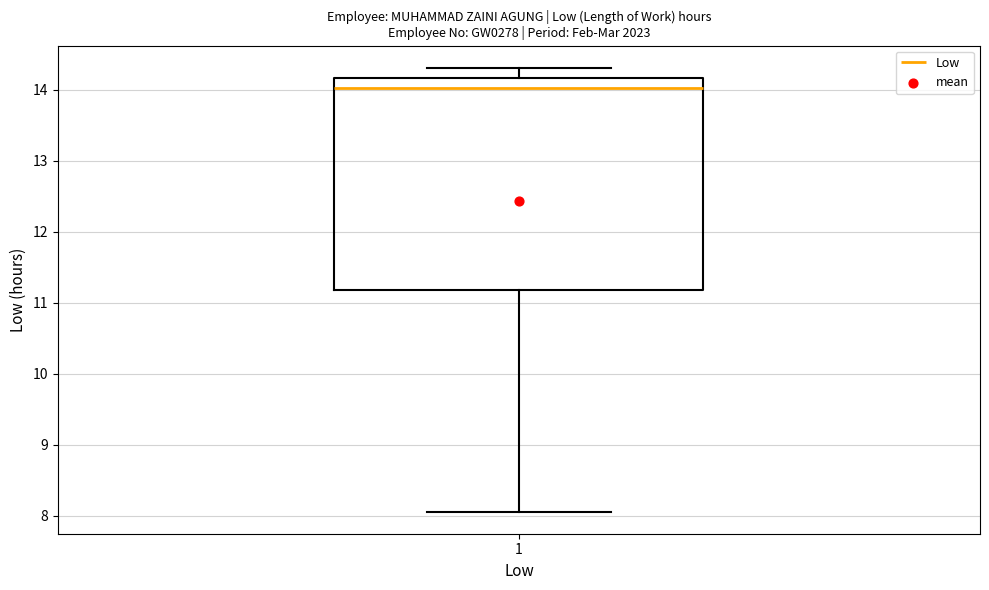

Where does the median line of the box at x = 1 sit on the y-axis? The values are not printed on the chart, so give them approximately, as read against the axis.

14.0